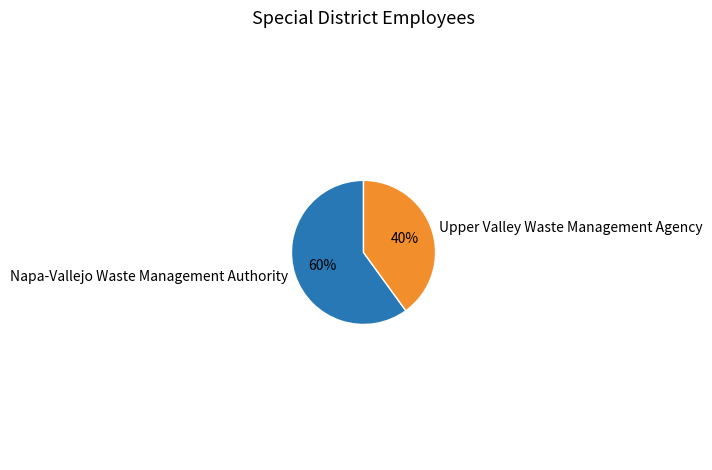

Which category has the biggest portion of the pie?

Napa-Vallejo Waste Management Authority